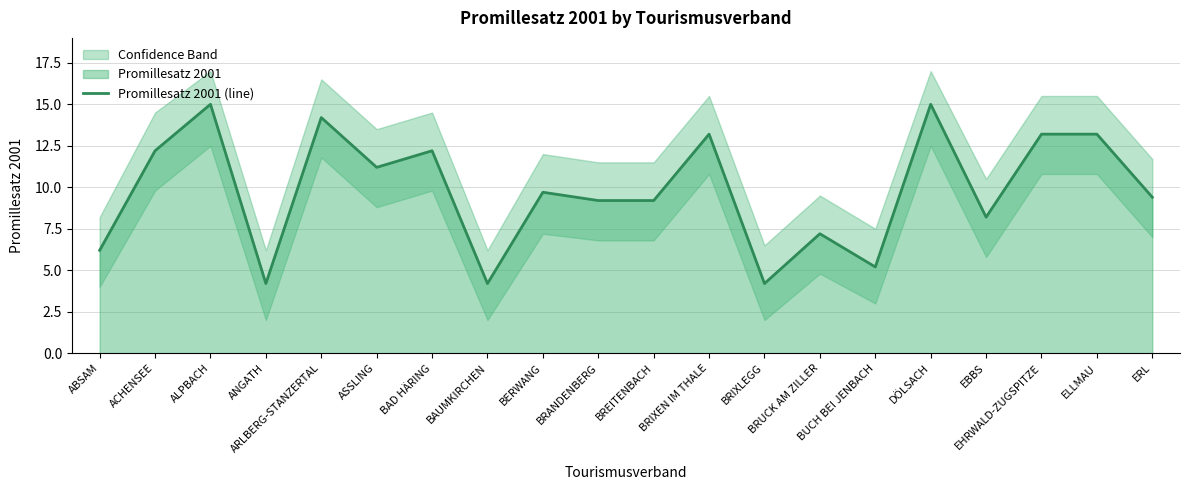

At which label does the data first exceed 9?

ACHENSEE